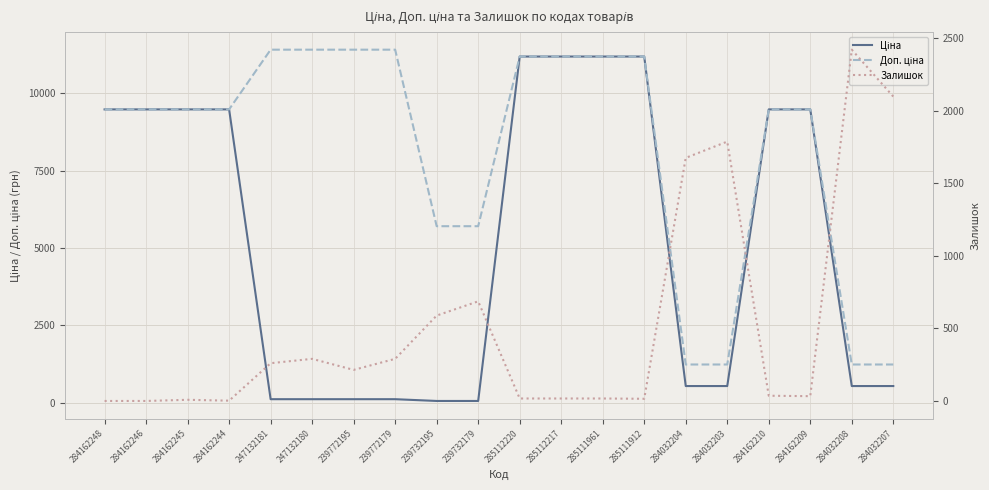

The value of Залишок at 284032203 is 2761.0. True or false?

False